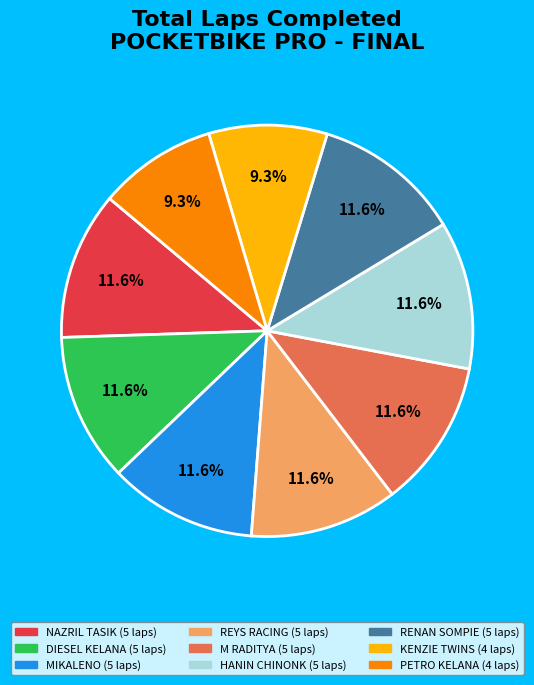

Does any single category account for the majority?

No